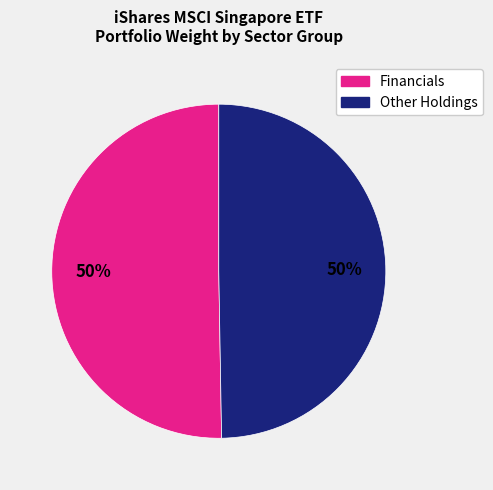

Count the number of slices in the pie.

2